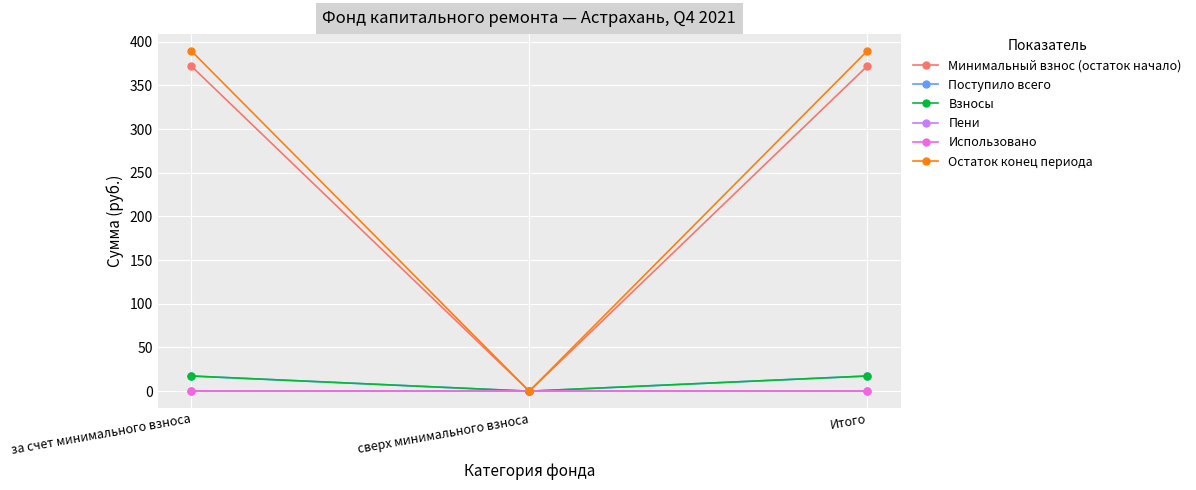

Where is Минимальный взнос (остаток начало) nearest to the value 185?

сверх минимального взноса